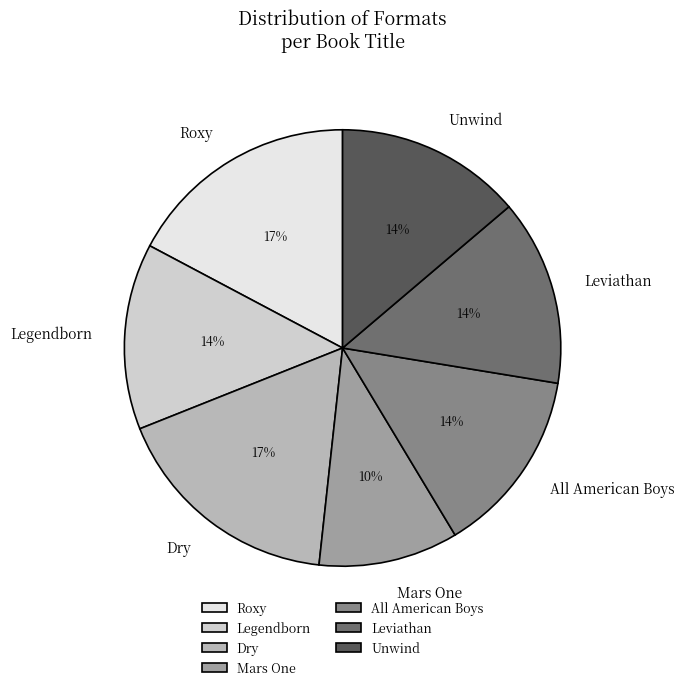

Combined, do Leviathan and Roxy account for over 50%?

No